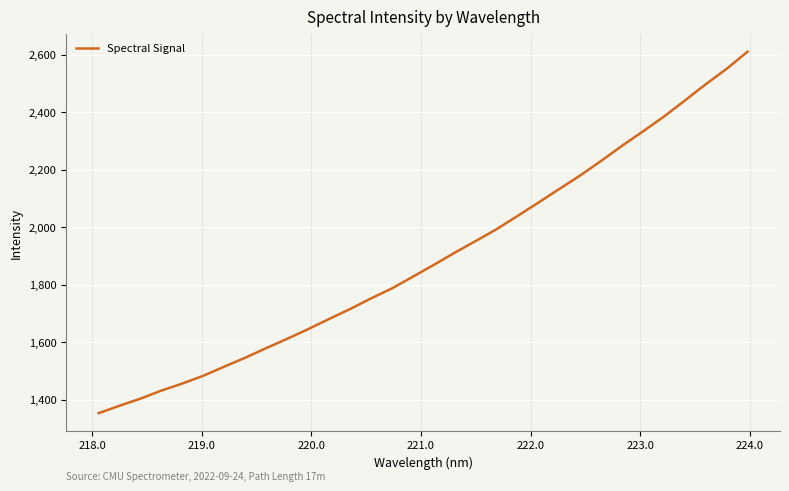

What is the difference between the maximum and minimum values?

1257.7